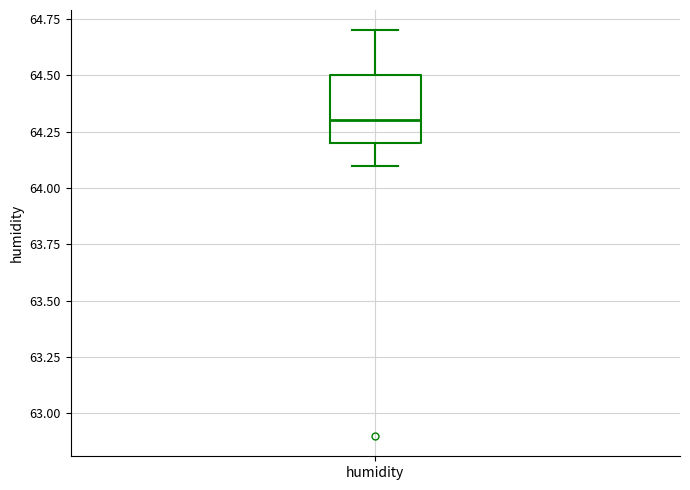

Read this box plot against the y-axis: the position of the median line, the range covered by the box, and the ends of both whiskers. The values are not printed on the chart, so give them approximately, as read against the axis.

median 64.3, box 64.2 to 64.5, whiskers 64.1 to 64.7